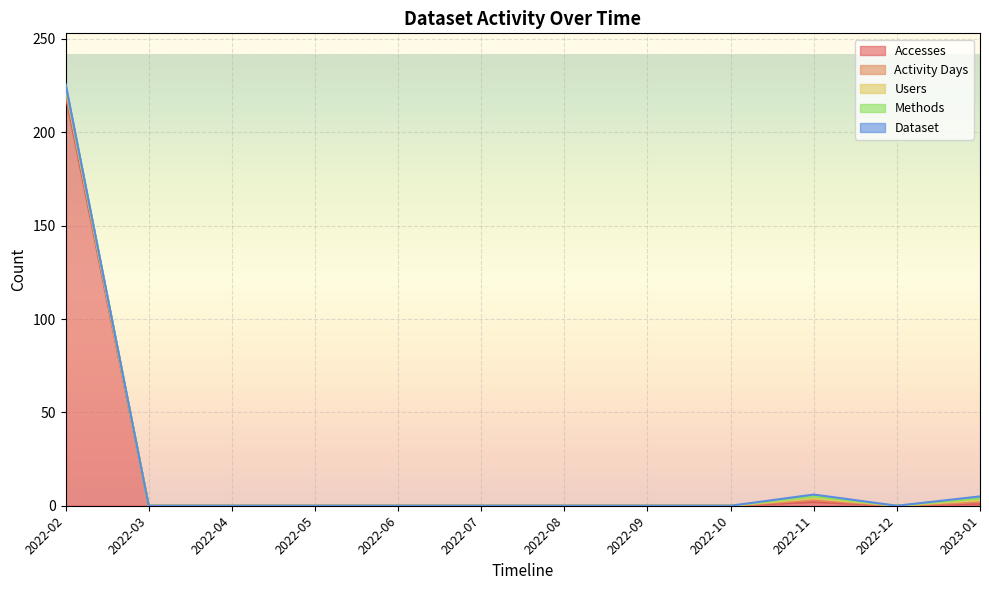

The value of Methods at 2022-06 is 0. True or false?

False